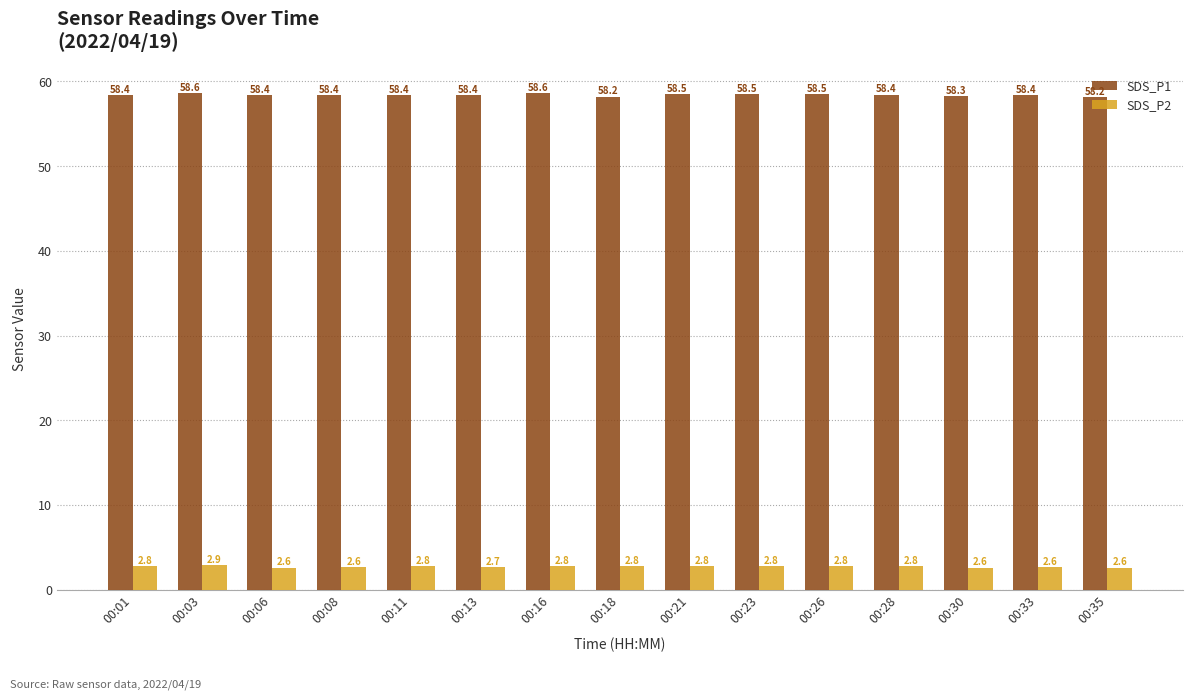

Count the SDS_P2 values in the range 2 to 3.

15